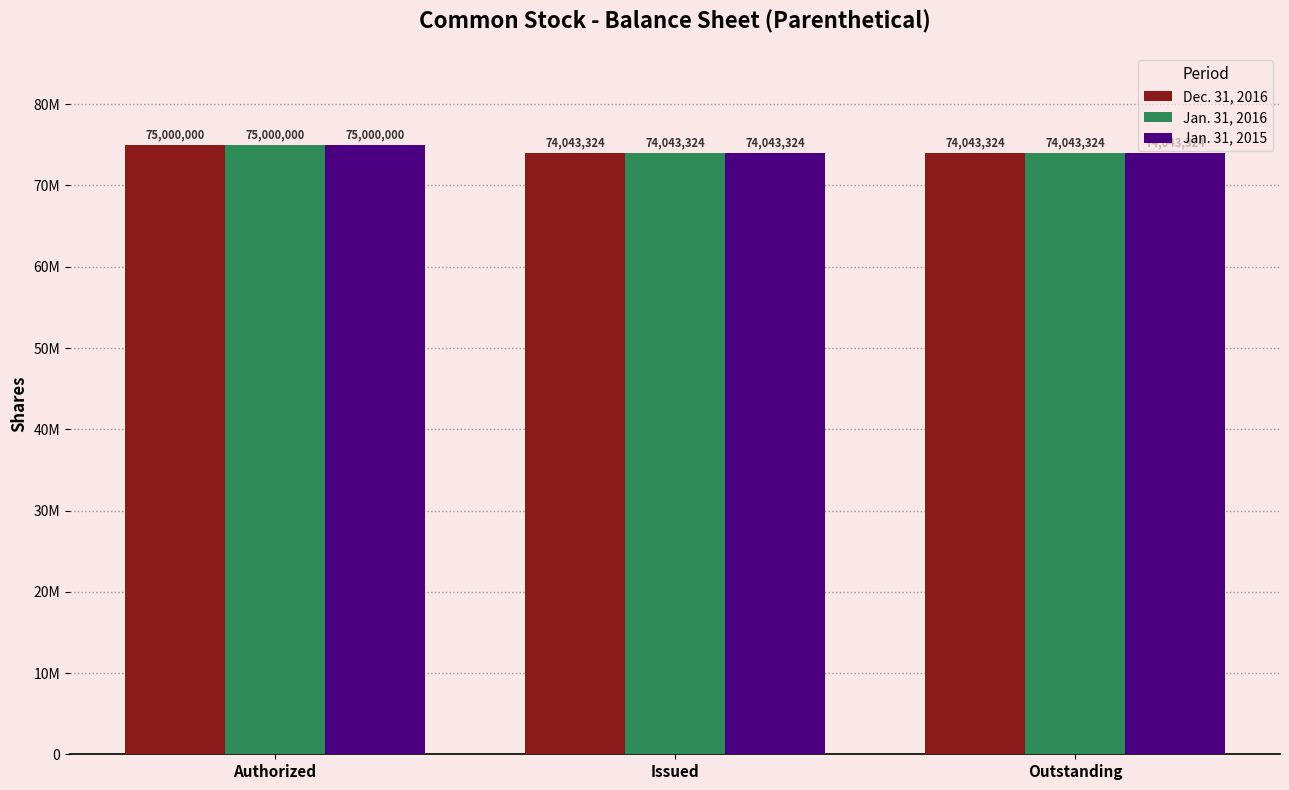

At which label is Jan. 31, 2015 closest to 74521662?

Authorized